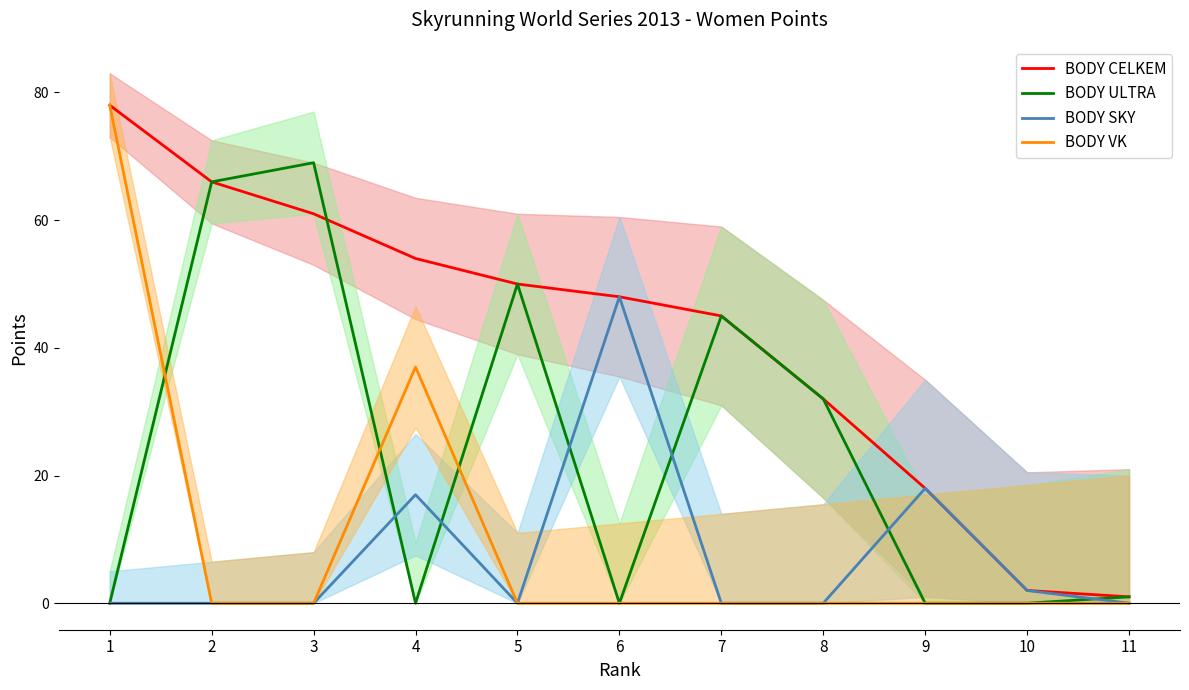

Rank the series at 5 from lowest to highest value.

BODY SKY, BODY VK, BODY CELKEM, BODY ULTRA